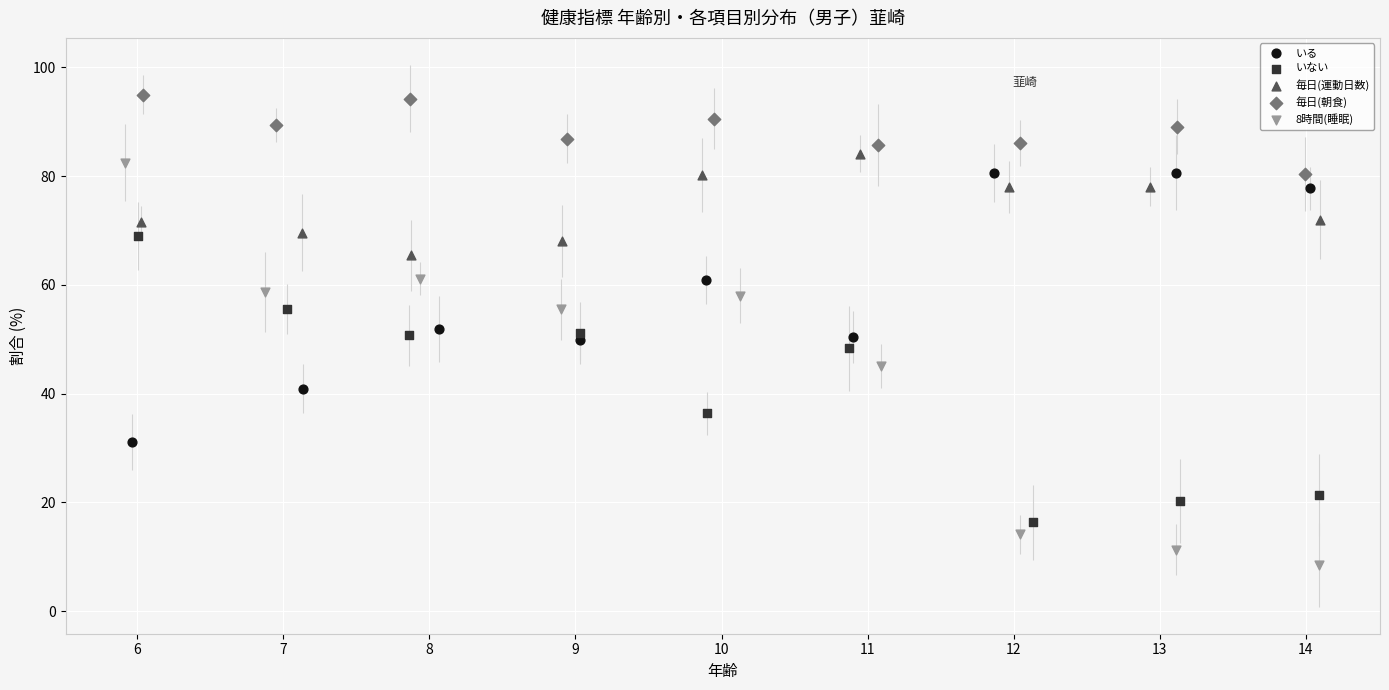

What are all the series names shown in the legend?

いる, いない, 毎日(運動日数), 毎日(朝食), 8時間(睡眠)